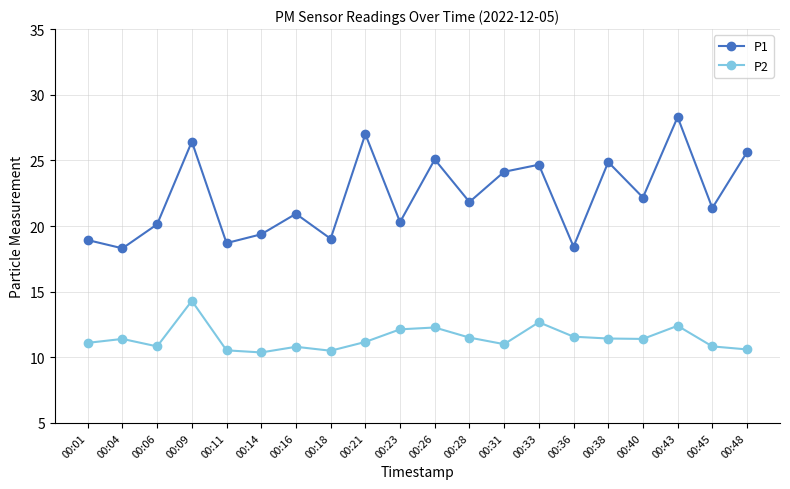

At which category does P1 reach its first local peak?

00:09